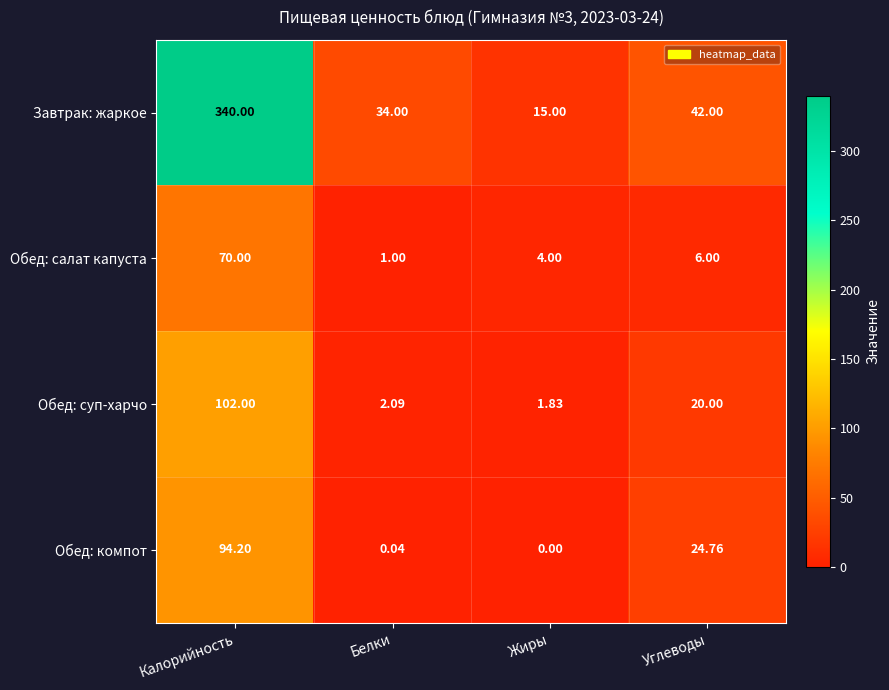

Which series has the largest range (max minus min)?

Завтрак: жаркое